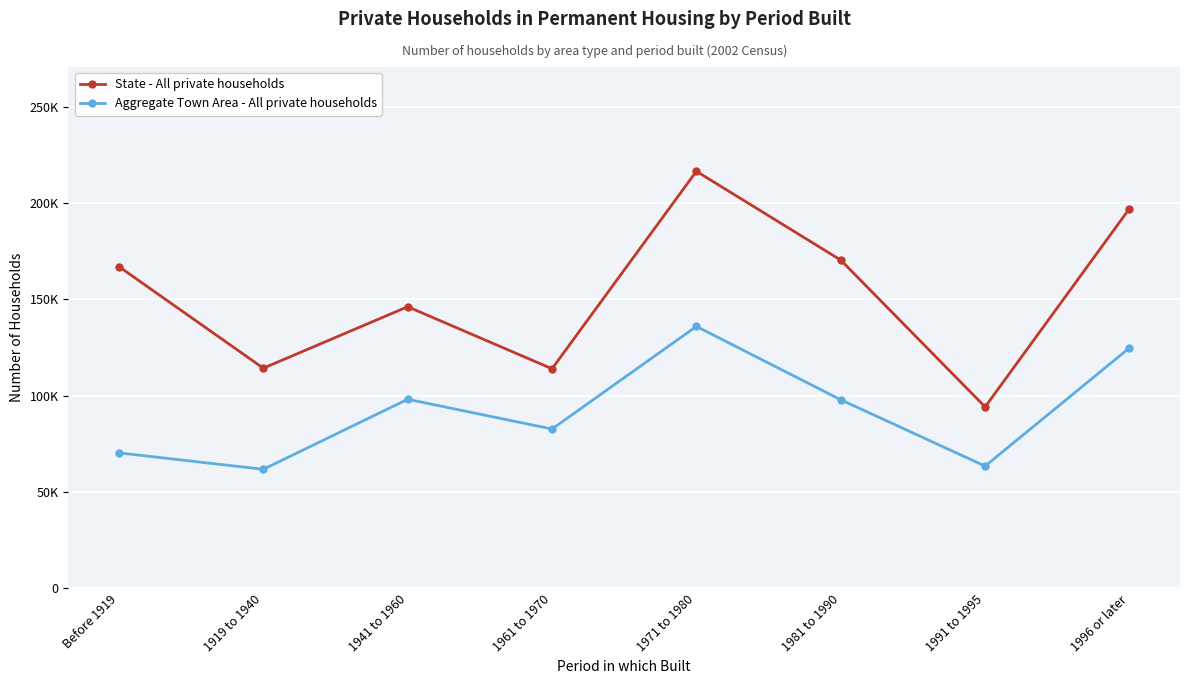

Which has a higher value, 1941 to 1960 or 1961 to 1970?

1941 to 1960